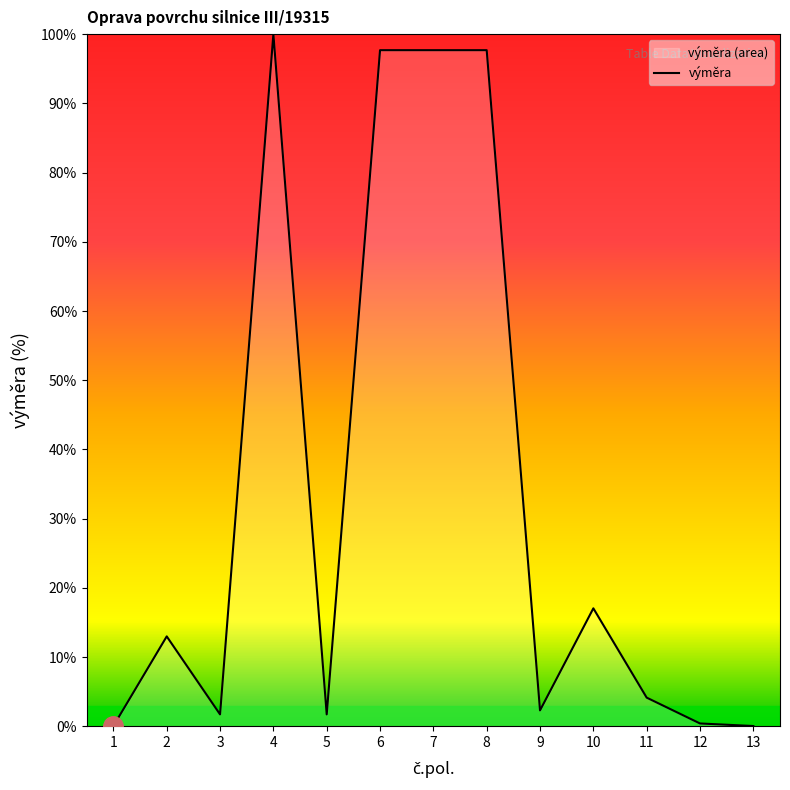

What is the sum of the values at 6 and 1?

97.7